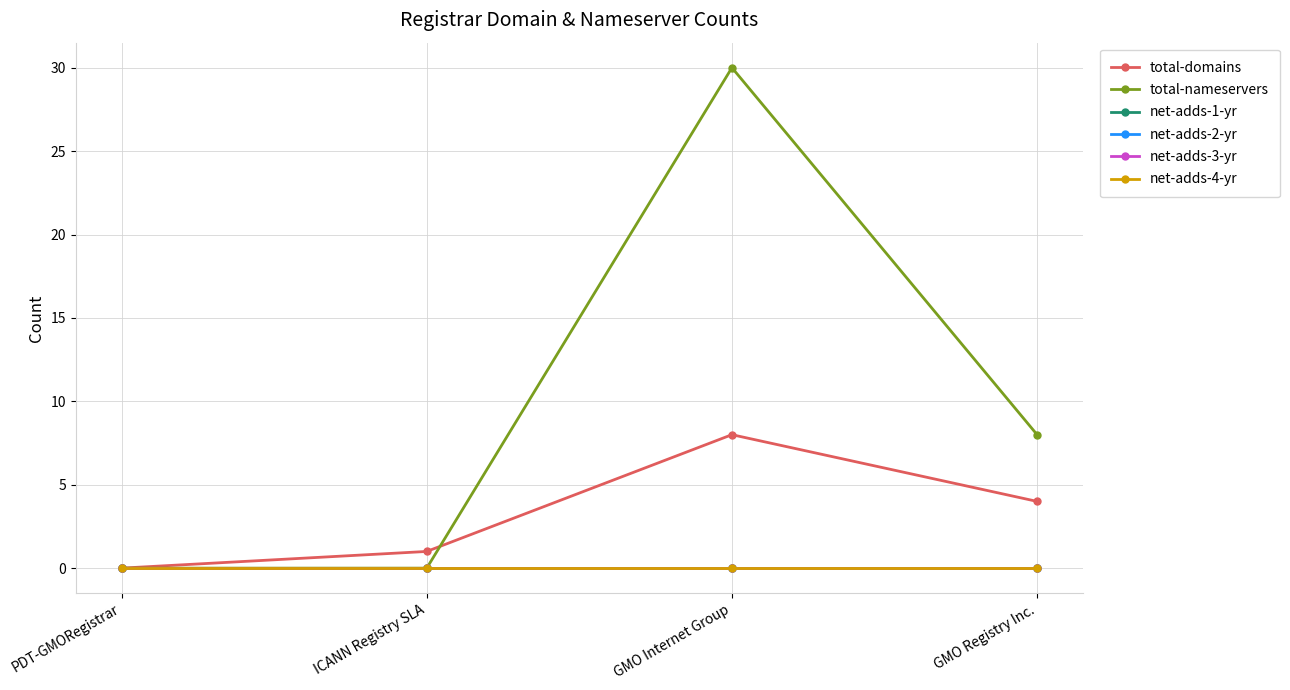

List the labels in order of total-nameservers value, smallest first.

PDT-GMORegistrar, ICANN Registry SLA, GMO Registry Inc., GMO Internet Group